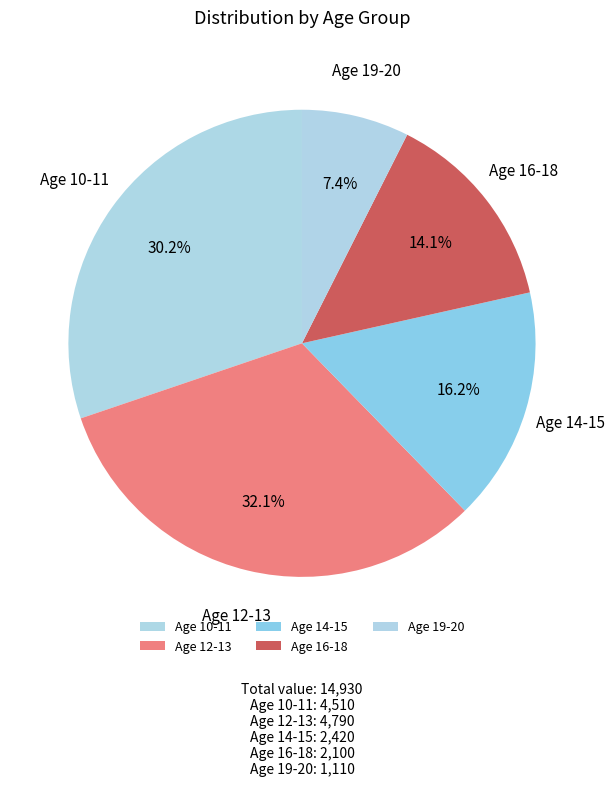

Does any single category account for the majority?

No